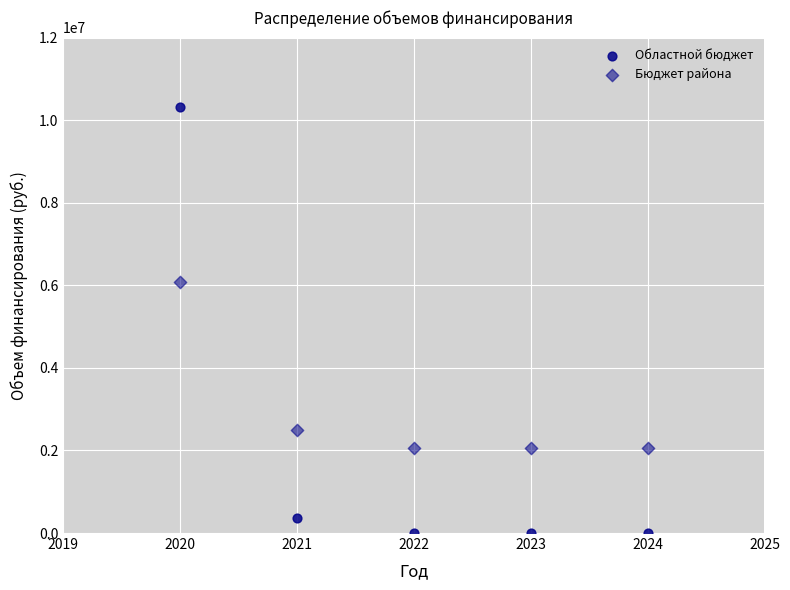

How many points are shown in the scatter plot?

10